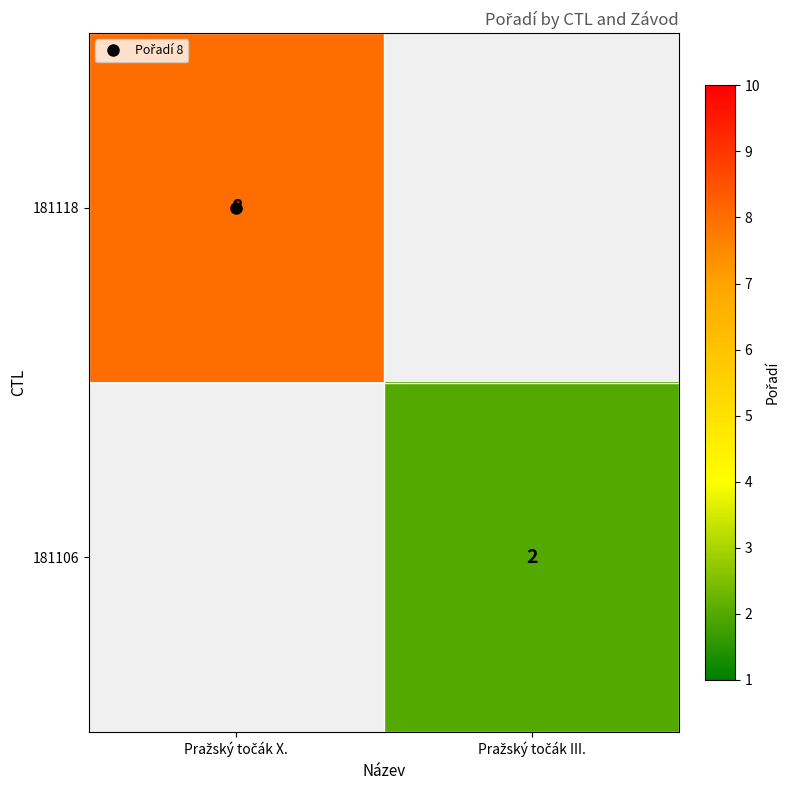

Rank the categories by 181118 value from highest to lowest.

Pražský točák X., Pražský točák III.